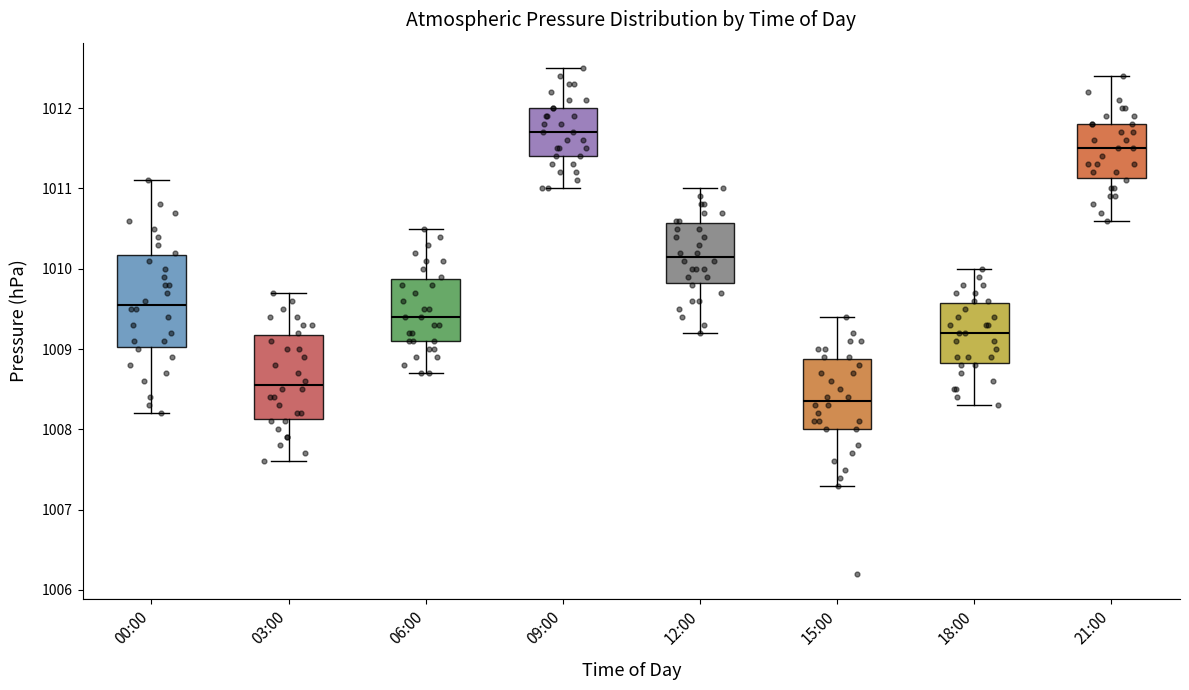

Reading left to right, read every box against the y-axis: the position of its median line, the range the box covers, and the ends of its whiskers. The values are not printed on the chart, so give them approximately, as read against the axis.

00:00: median 1009.6, box 1009.0 to 1010.2, whiskers 1008.2 to 1011.1
03:00: median 1008.6, box 1008.1 to 1009.2, whiskers 1007.6 to 1009.7
06:00: median 1009.4, box 1009.1 to 1009.9, whiskers 1008.7 to 1010.5
09:00: median 1011.7, box 1011.4 to 1012.0, whiskers 1011.0 to 1012.5
12:00: median 1010.2, box 1009.8 to 1010.6, whiskers 1009.2 to 1011.0
15:00: median 1008.4, box 1008.0 to 1008.9, whiskers 1007.3 to 1009.4
18:00: median 1009.2, box 1008.8 to 1009.6, whiskers 1008.3 to 1010.0
21:00: median 1011.5, box 1011.1 to 1011.8, whiskers 1010.6 to 1012.4